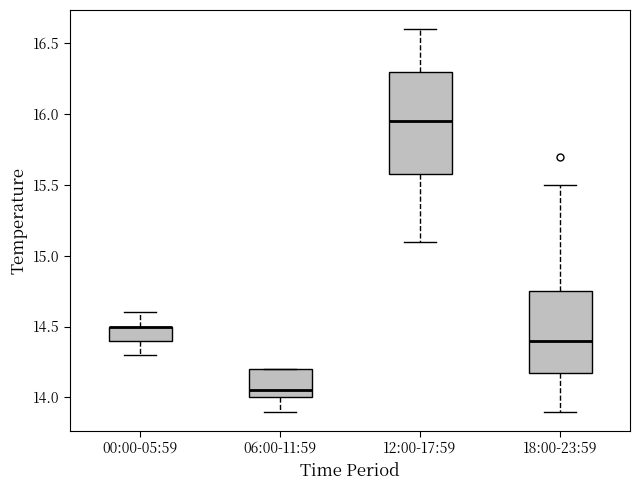

Where does the upper whisker of the box for 18:00-23:59 end on the y-axis? The values are not printed on the chart, so give them approximately, as read against the axis.

15.50